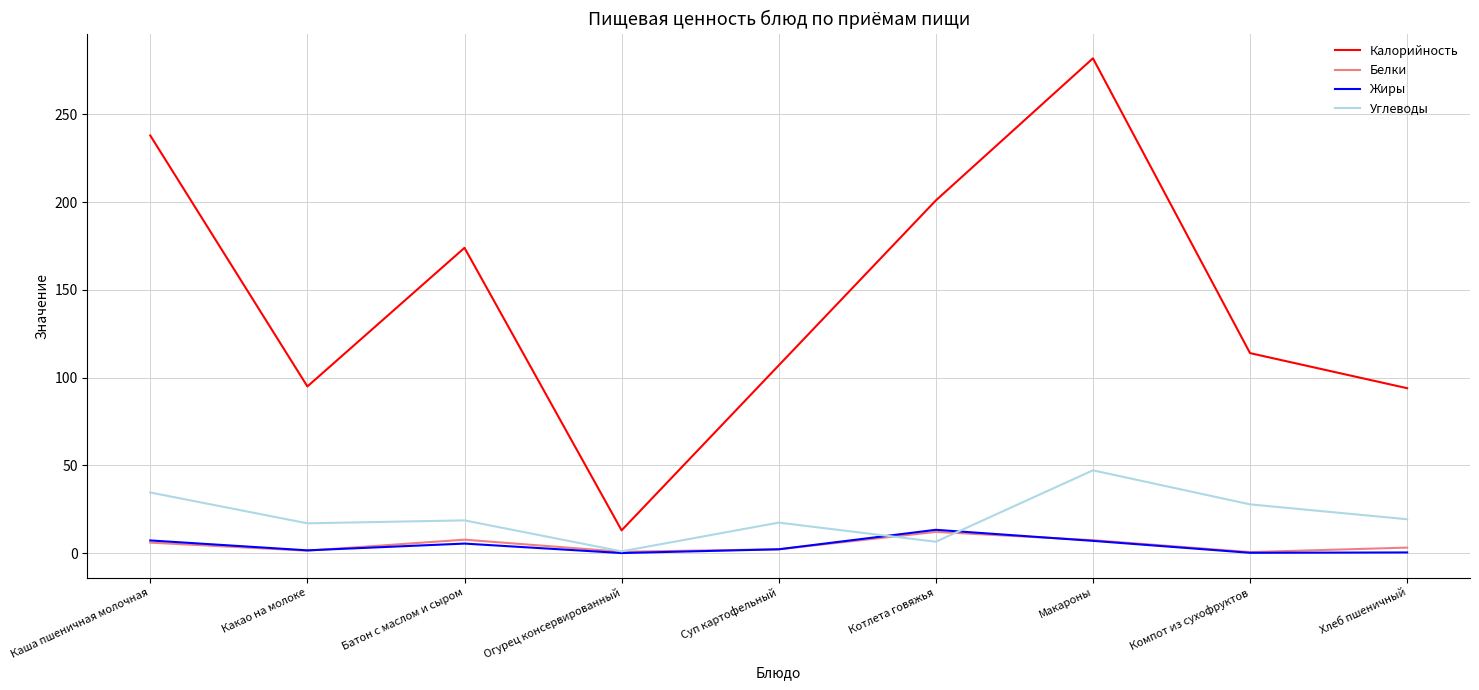

What is the difference between the highest and lowest values at Каша пшеничная молочная?

232.0